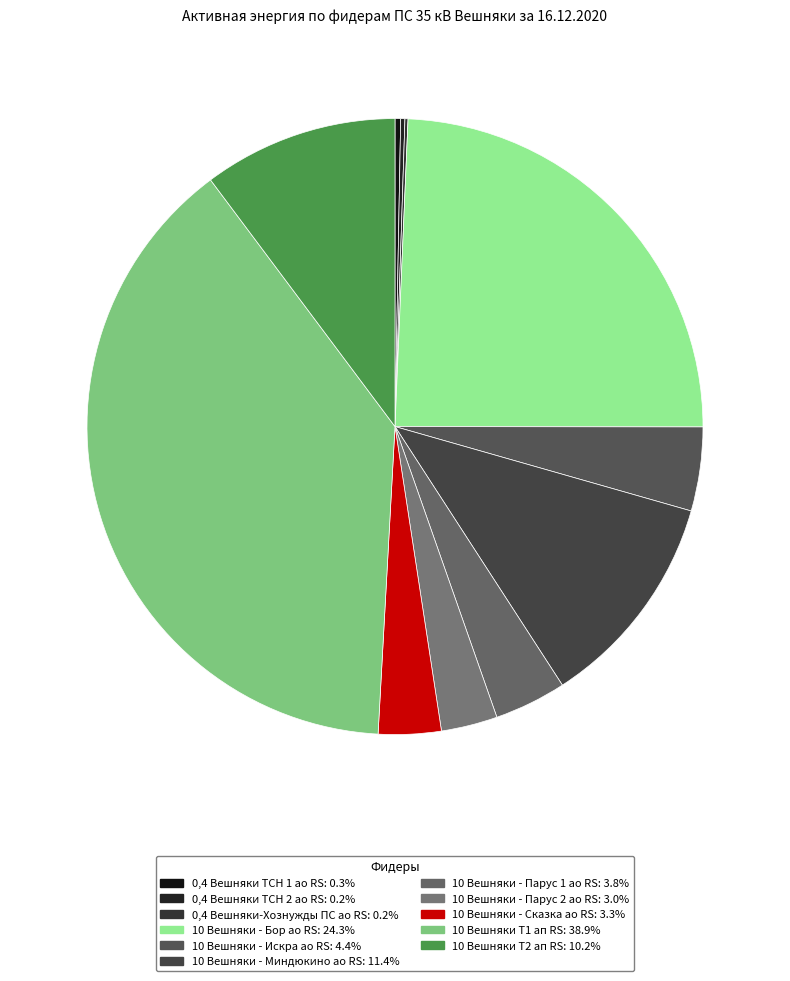

What percentage is NOT represented by 0,4 Вешняки ТСН 1 ао RS?

99.7%